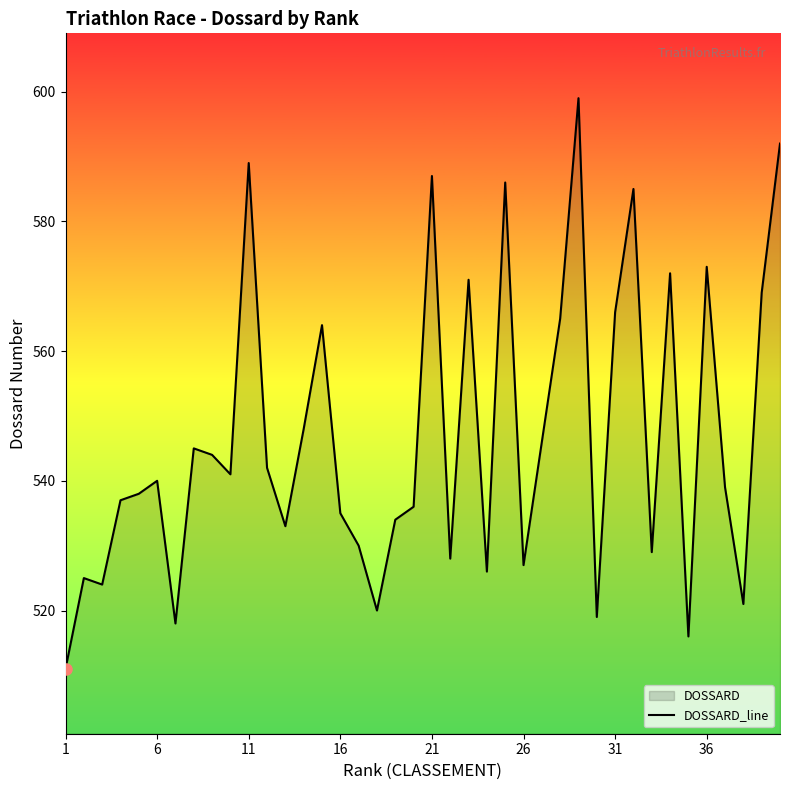

What is the approximate value at 21, to the nearest 5?

585